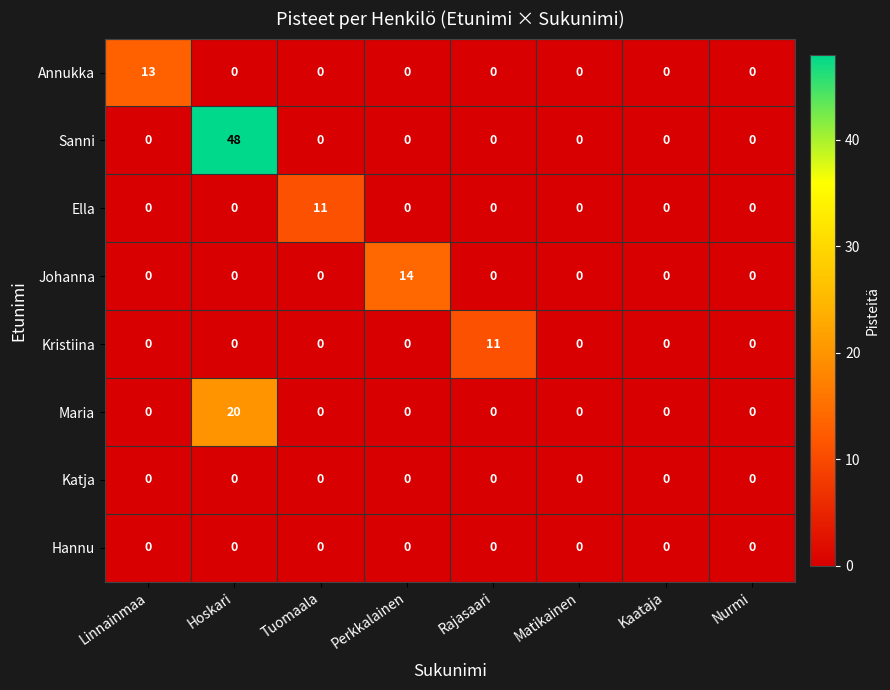

Is it true that Maria equals 0 at Kaataja?

True